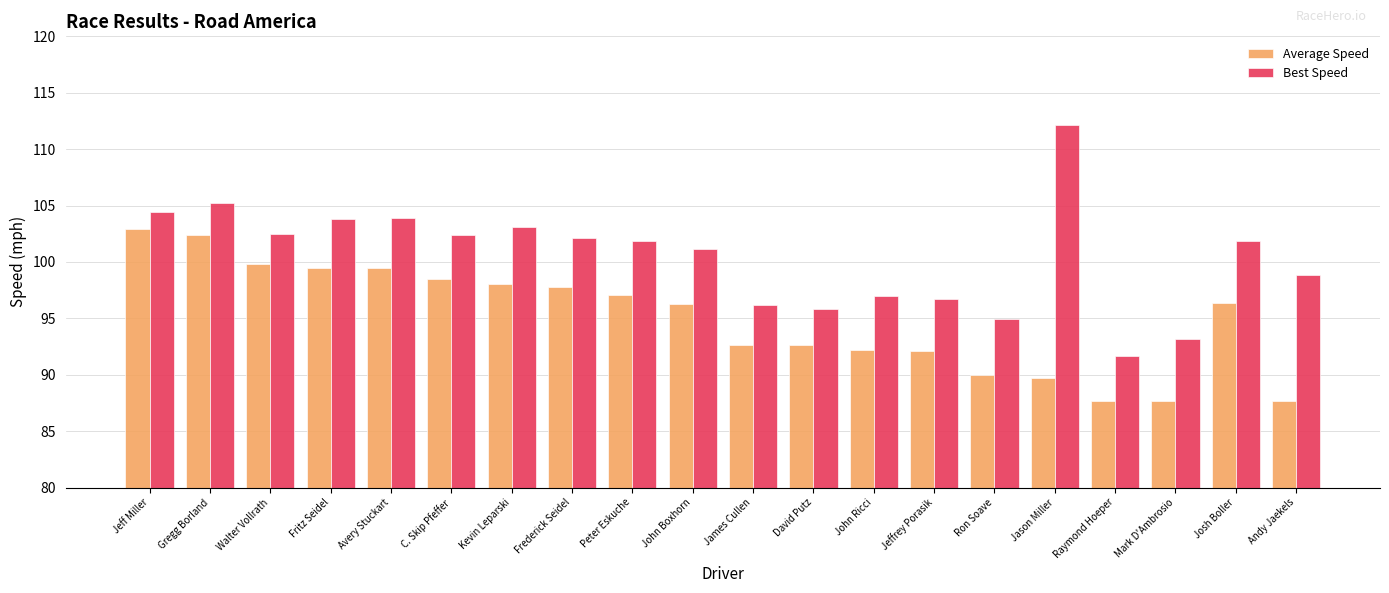

Is it true that Best Speed equals 139.9 at David Putz?

False